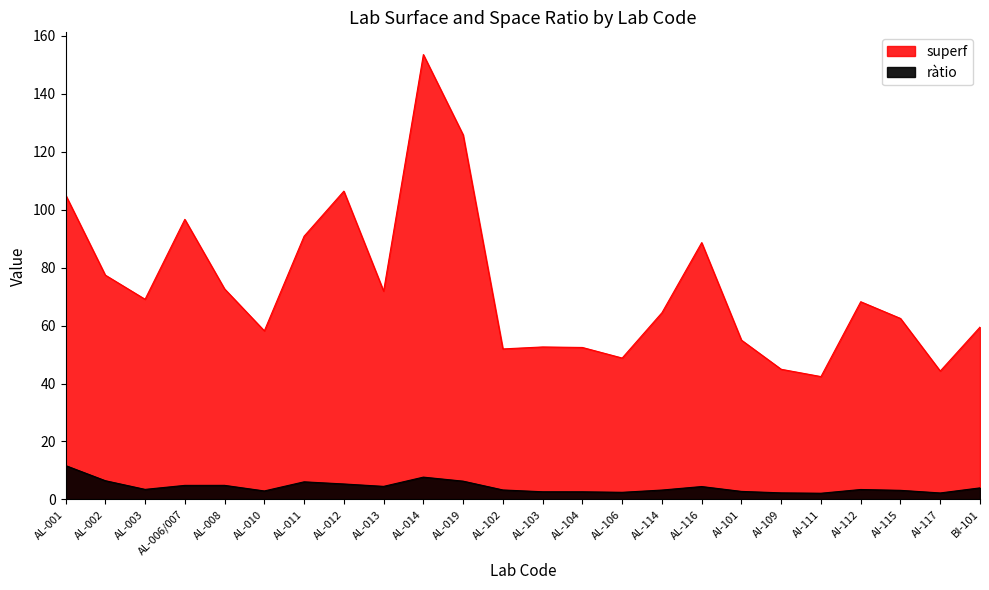

Where is the first local maximum for ràtio?

AL-008